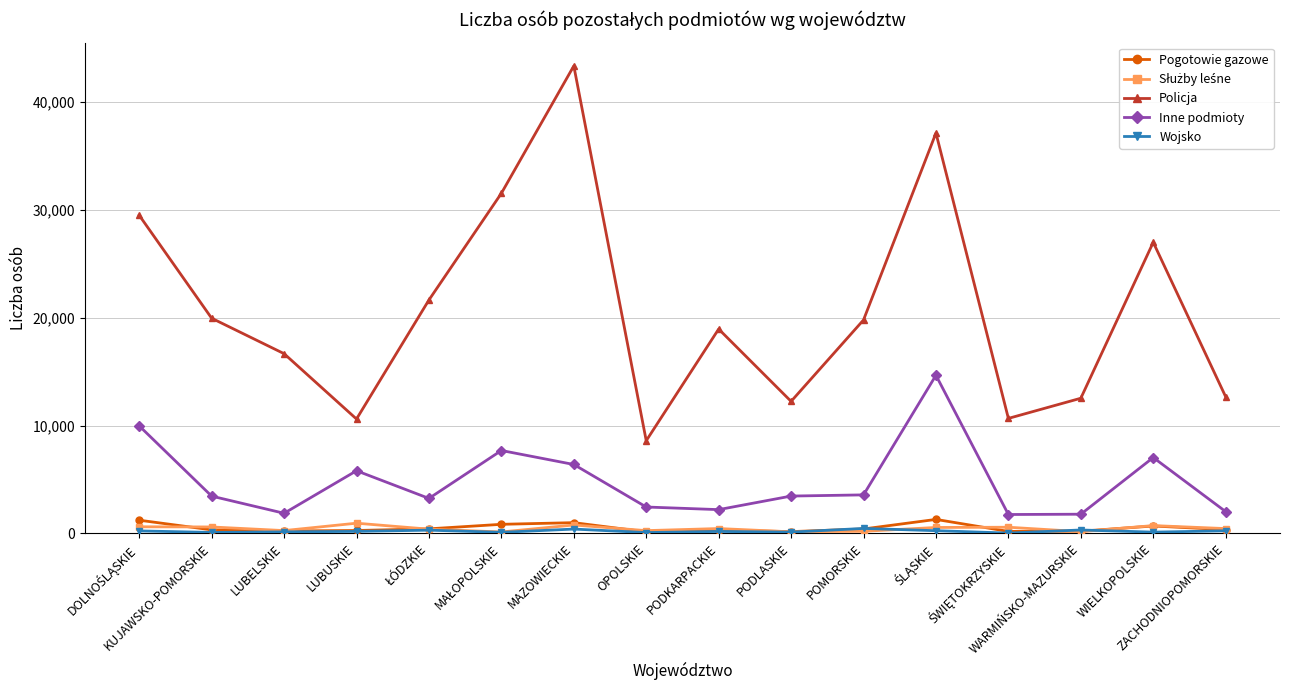

Which series has the largest total across all categories?

Policja